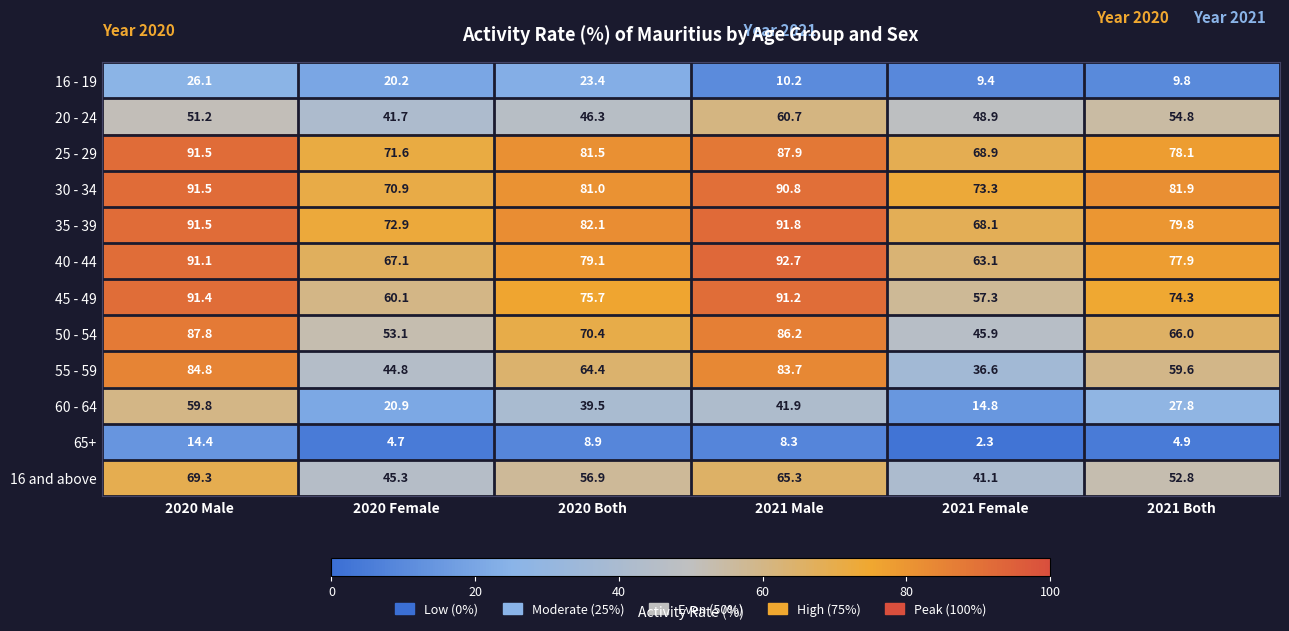

What is the sum of the 40 - 44 values at 2020 Male and 2021 Both?

169.0